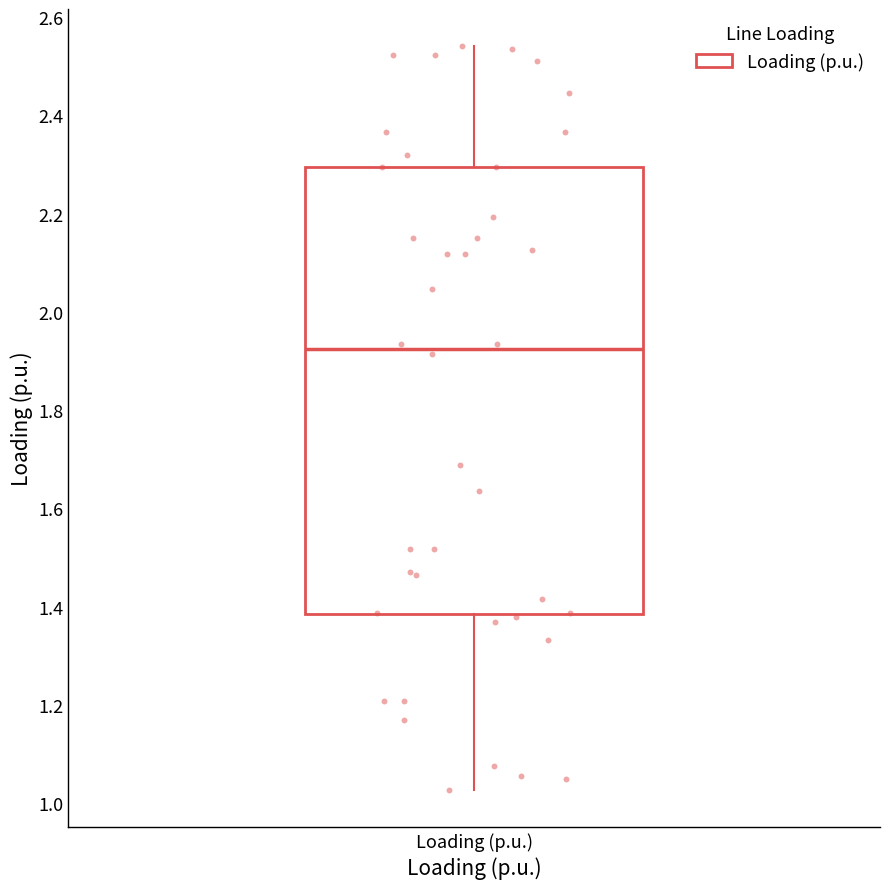

Where does the lower whisker of the box for Loading (p.u.) end on the y-axis? The values are not printed on the chart, so give them approximately, as read against the axis.

1.02